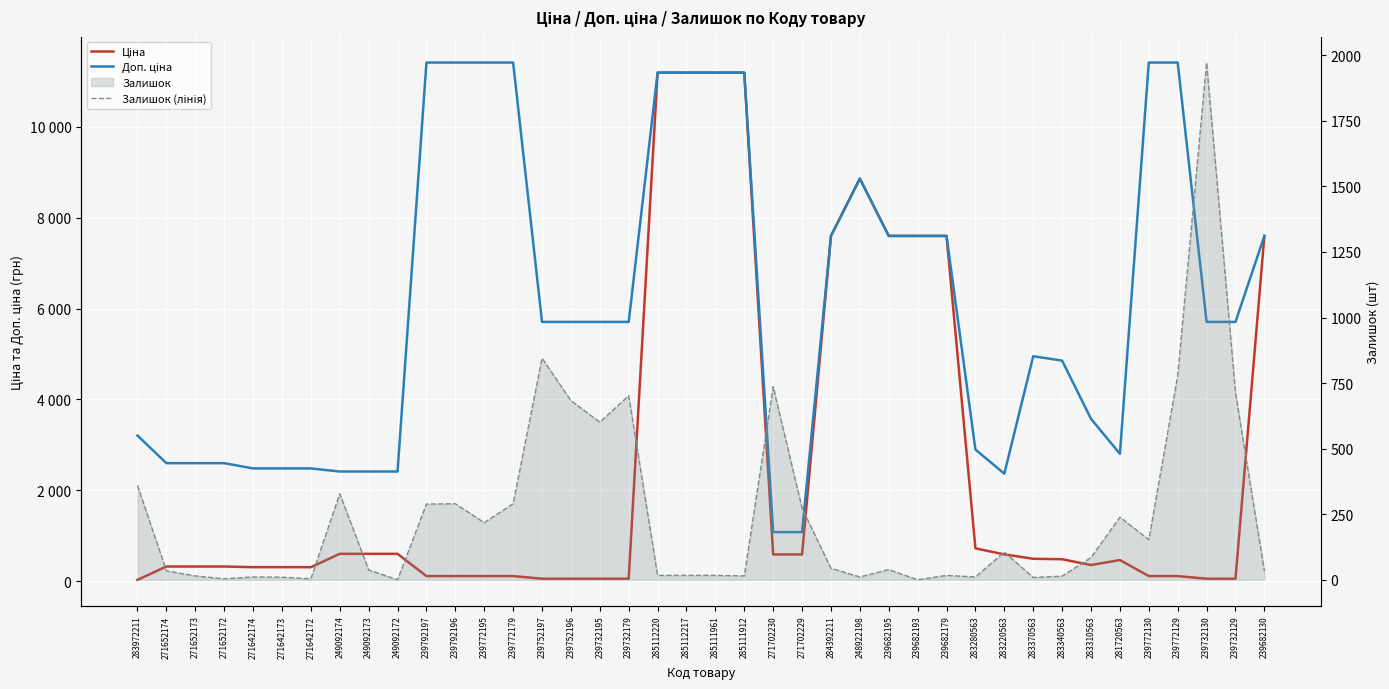

Which series has the widest spread of values?

Ціна